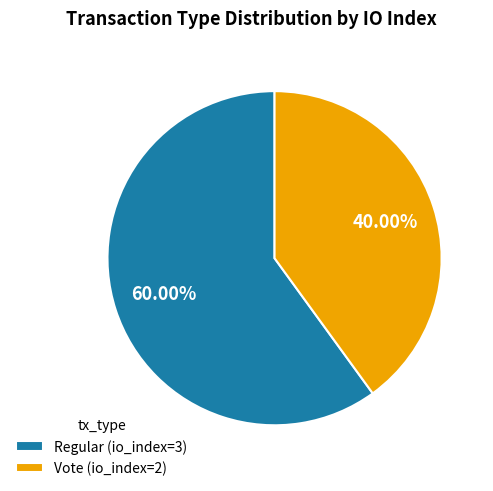

Do Regular and Vote together represent more than half of the pie?

Yes